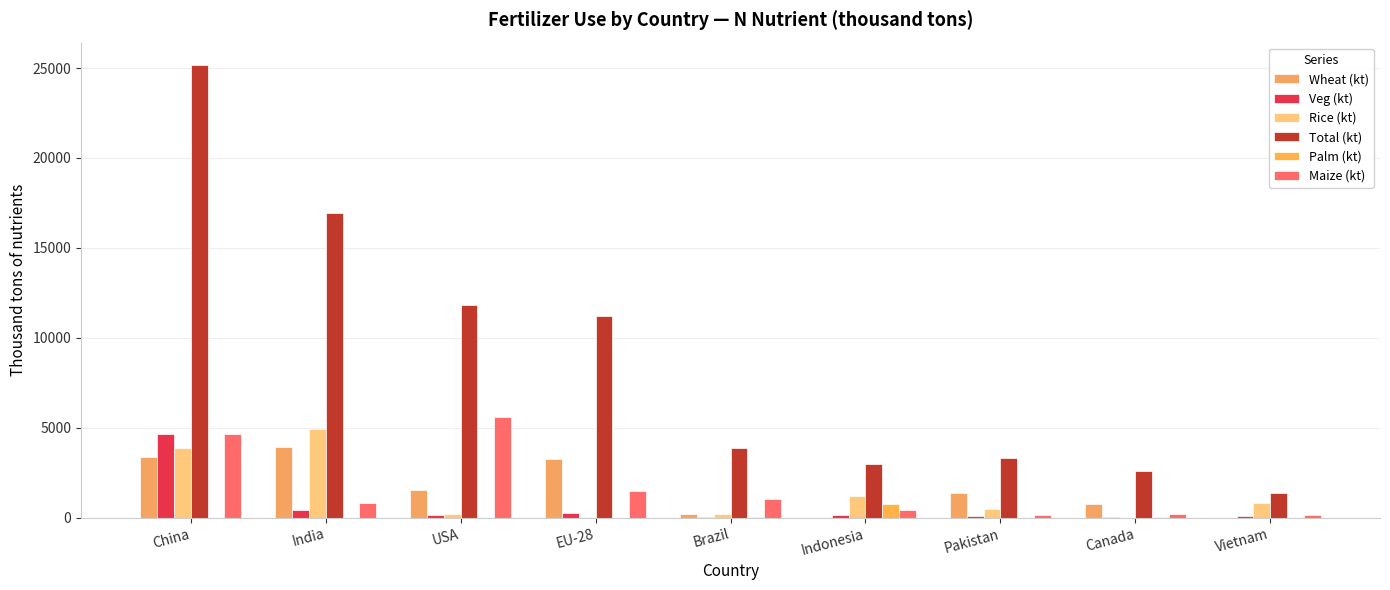

Which category has the highest value in the Veg (kt) series?

China